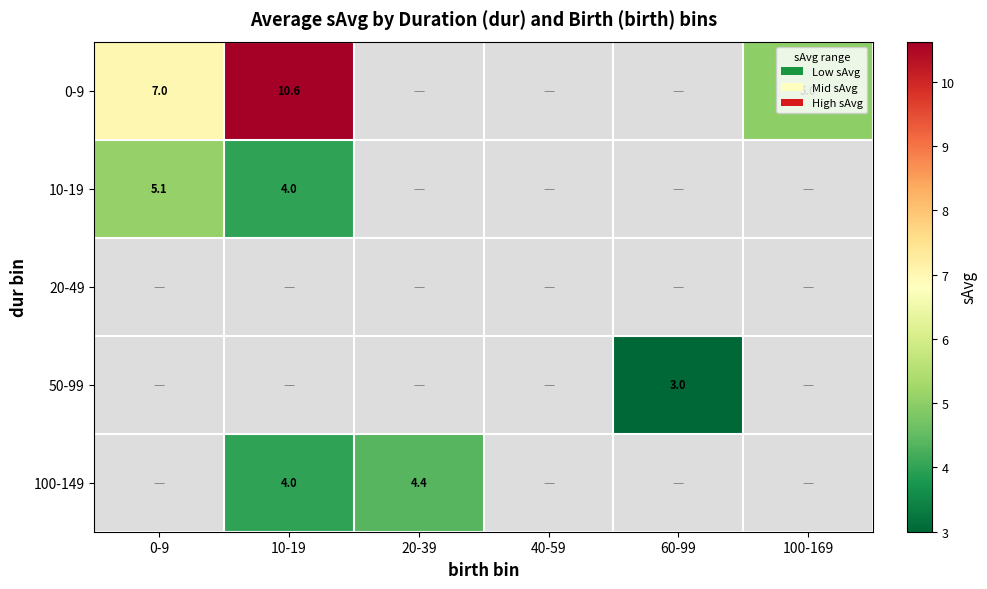

Is it true that 100-149 equals 4.0 at 10-19?

True